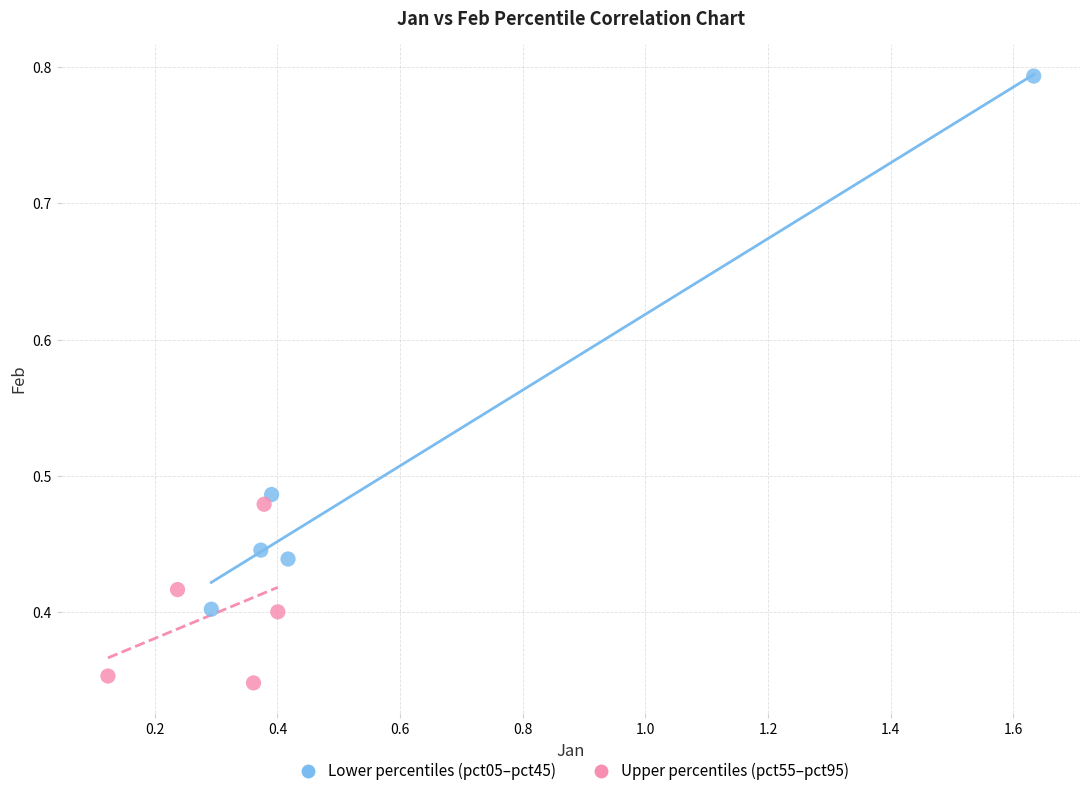

Which series contains the highest Y value?

Lower percentiles (pct05–pct45)